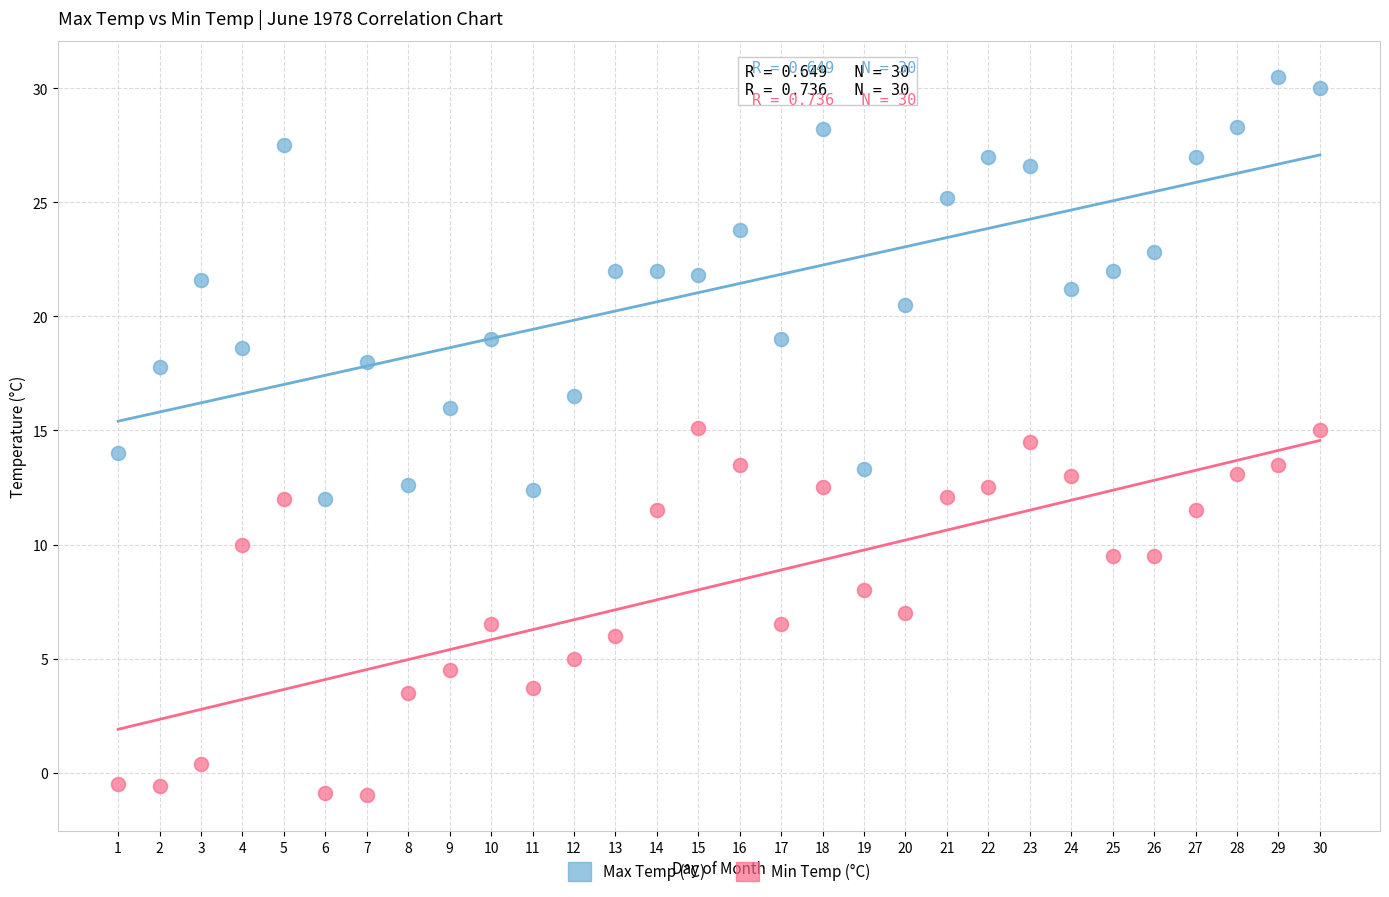

Across all data points, what is the range of Y values (max minus min)?

31.5